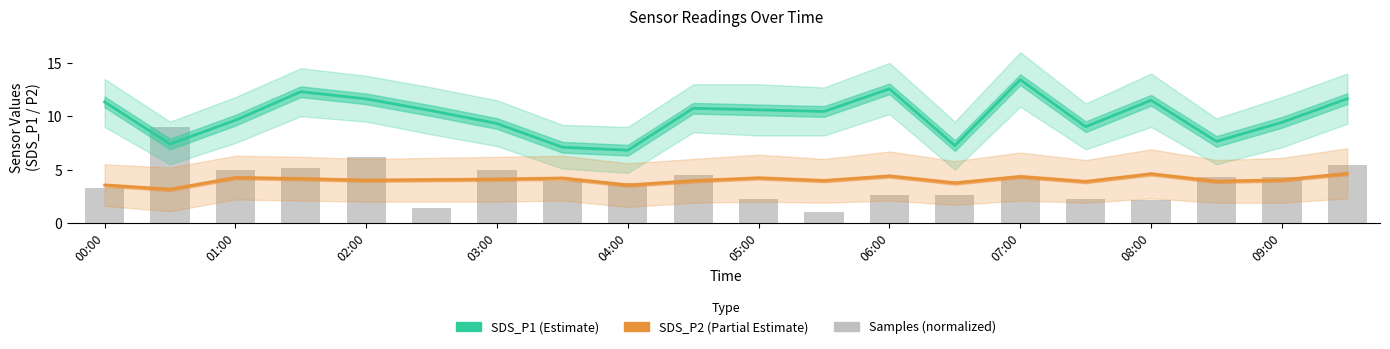

What is the approximate value of SDS_P2 (Partial Estimate) at 03:00?

4.1